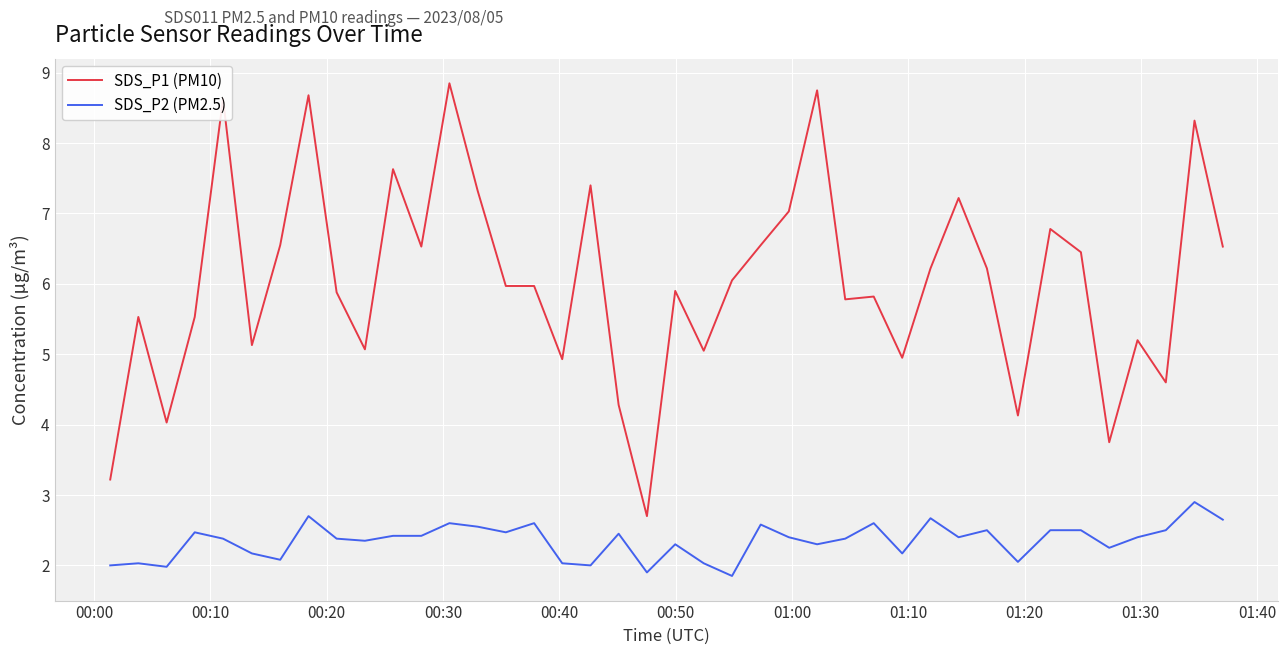

Rank the series by their average value, from lowest to highest.

SDS_P2 (PM2.5), SDS_P1 (PM10)